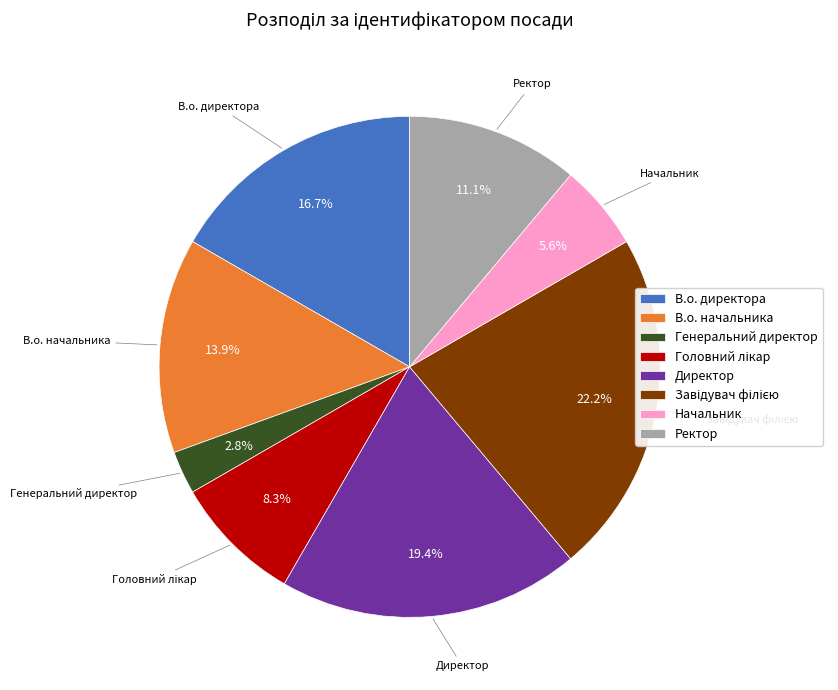

To the nearest percent, what is the combined percentage of В.о. начальника and Директор?

33%